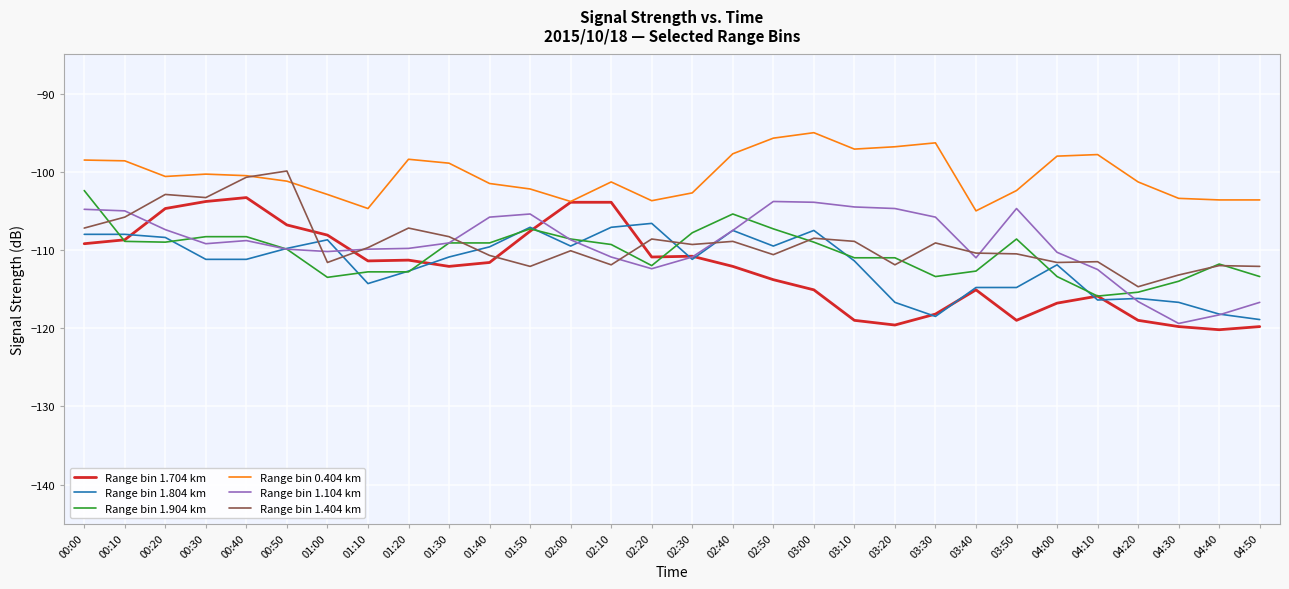

What position from the left is 02:20?

15